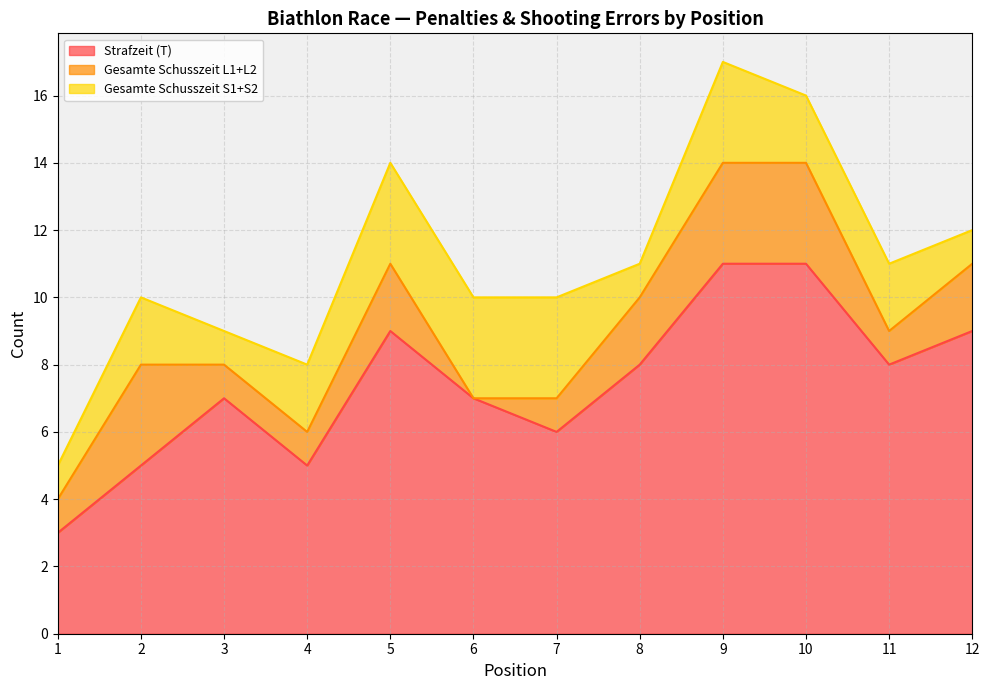

The value of Strafzeit (T) at 7 is 6. True or false?

True